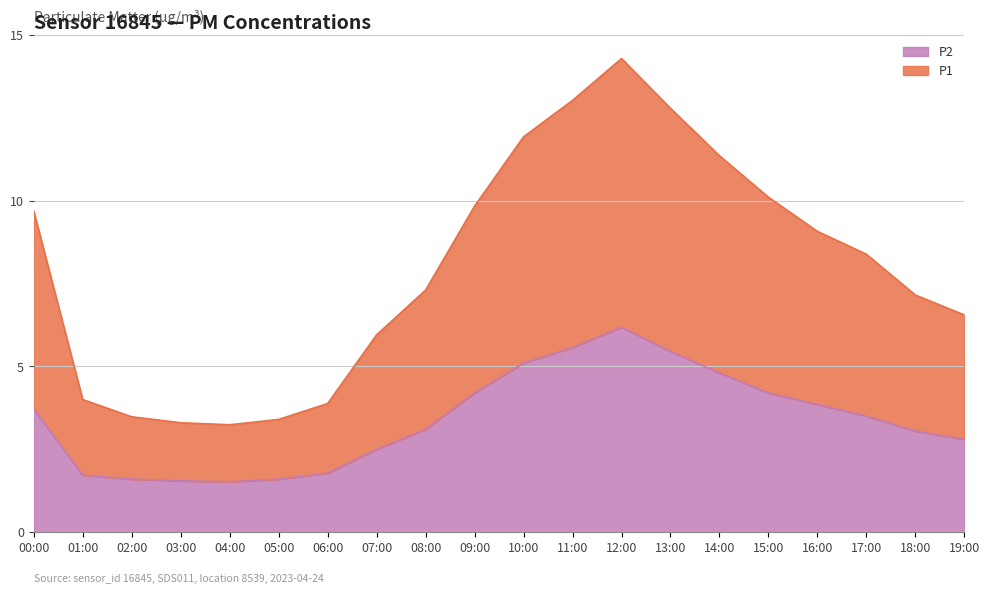

What is the label of the 14th point from the right?

06:00